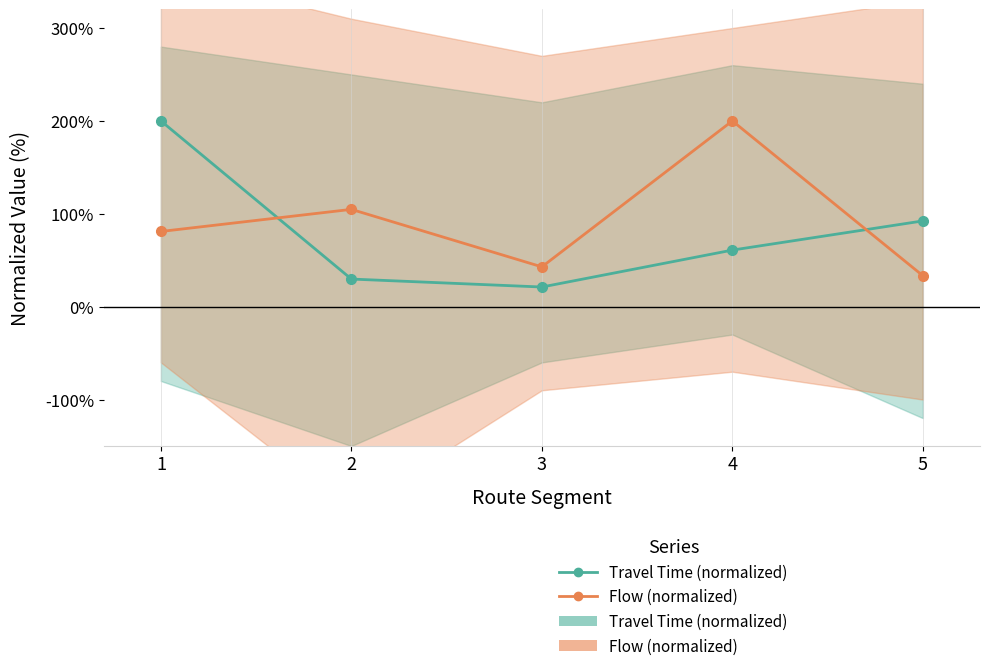

List the series in order of their peak value, lowest first.

Travel Time (normalized), Flow (normalized)